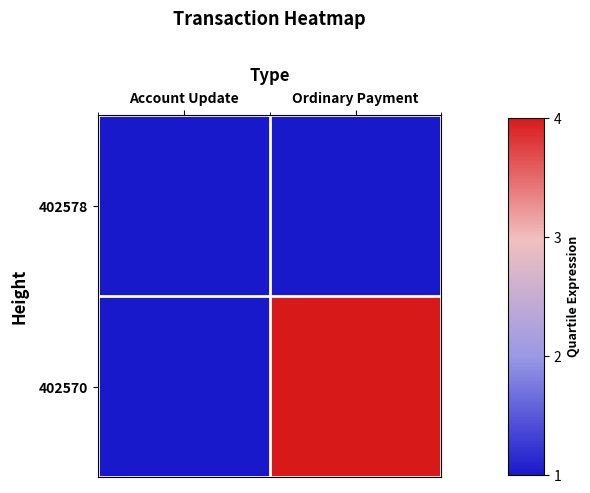

Reading left to right, extract all data points from this chart.

402578: Account Update=1.0	Ordinary Payment=1.0
402570: Account Update=1.0	Ordinary Payment=4.0